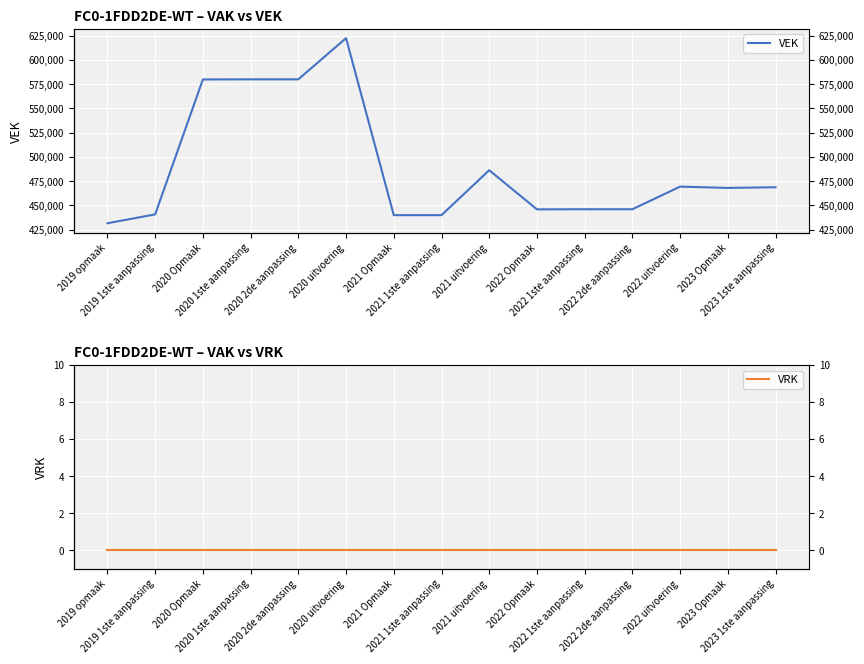

Is it true that VEK equals 137939 at 2022 Opmaak?

False